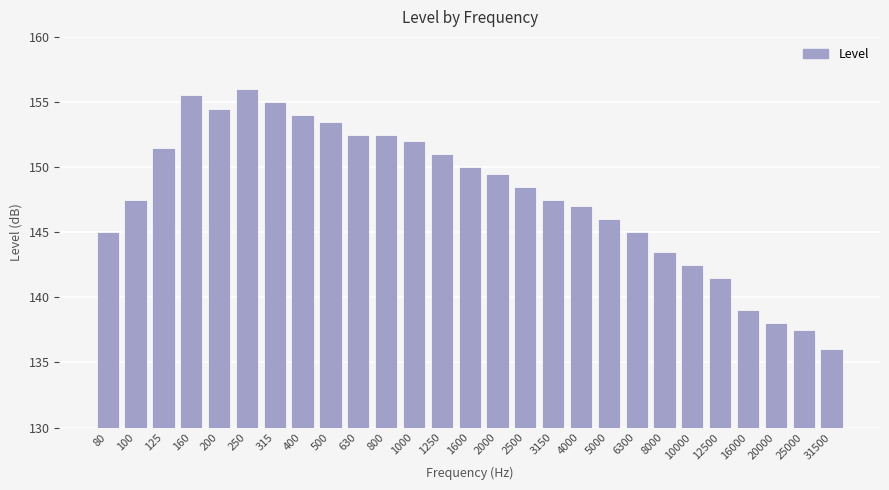

What is the difference between the values at 800 and 160?

3.0